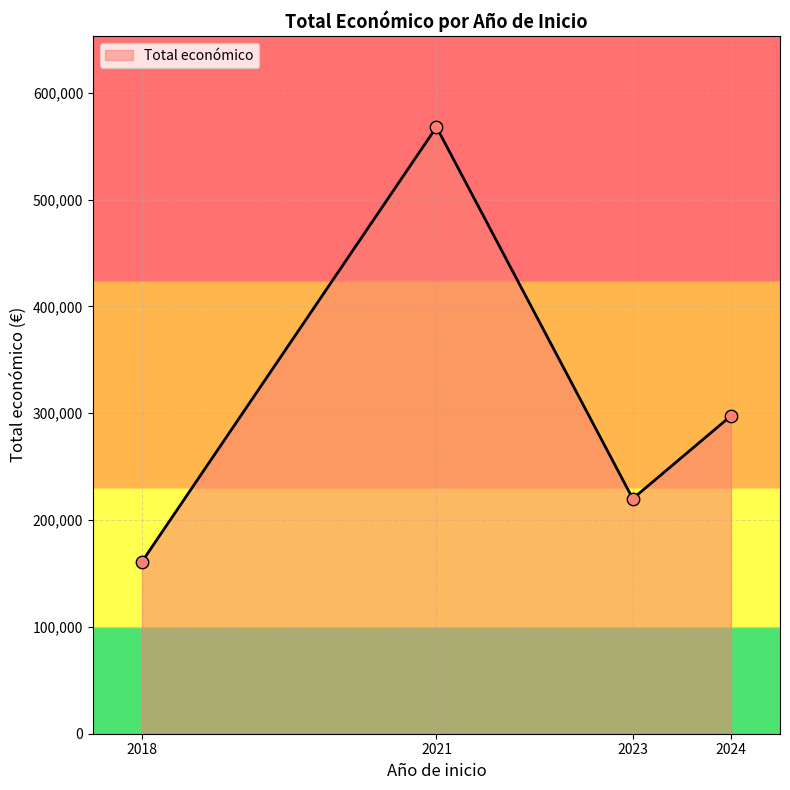

Which has a higher value, 2021 or 2024?

2021